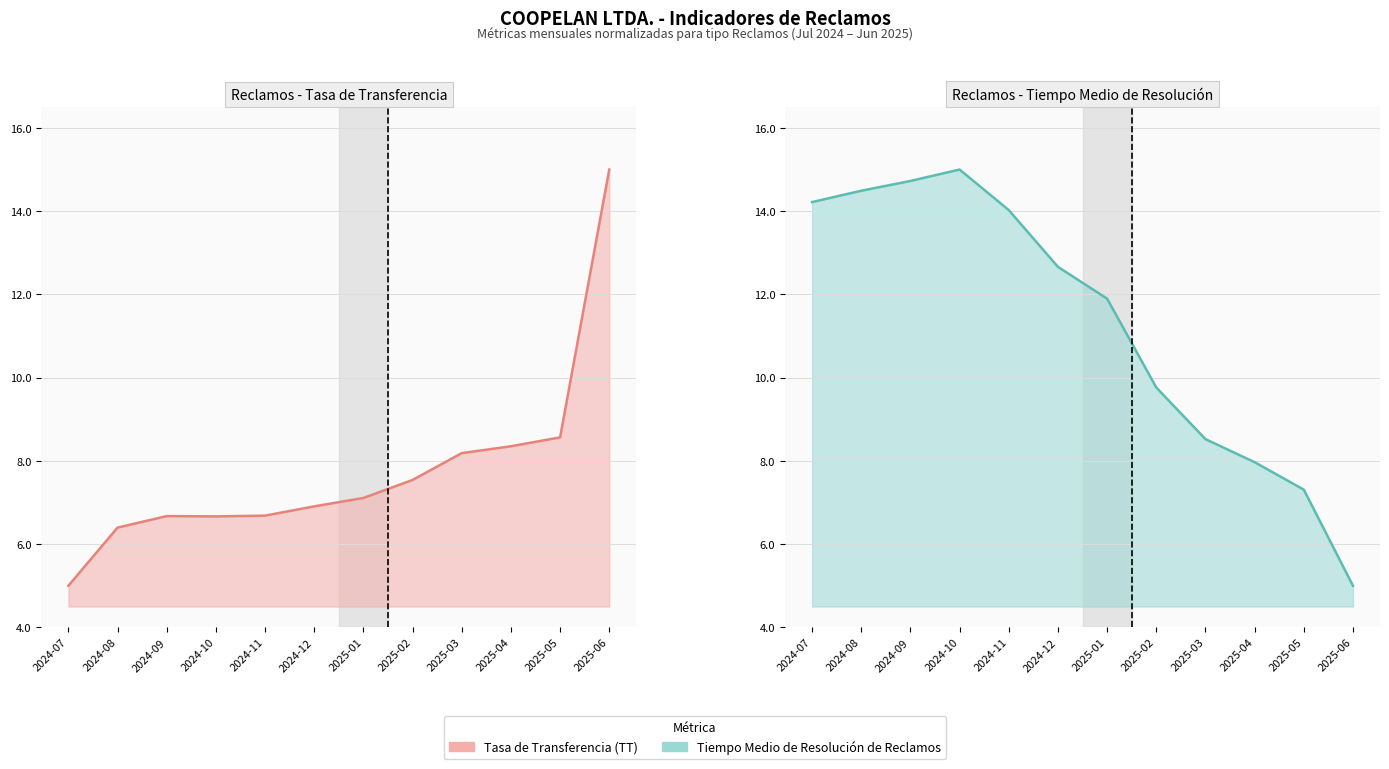

What is the difference between the maximum and second lowest values in the Tiempo Medio de Resolución de Reclamos series?

7.7